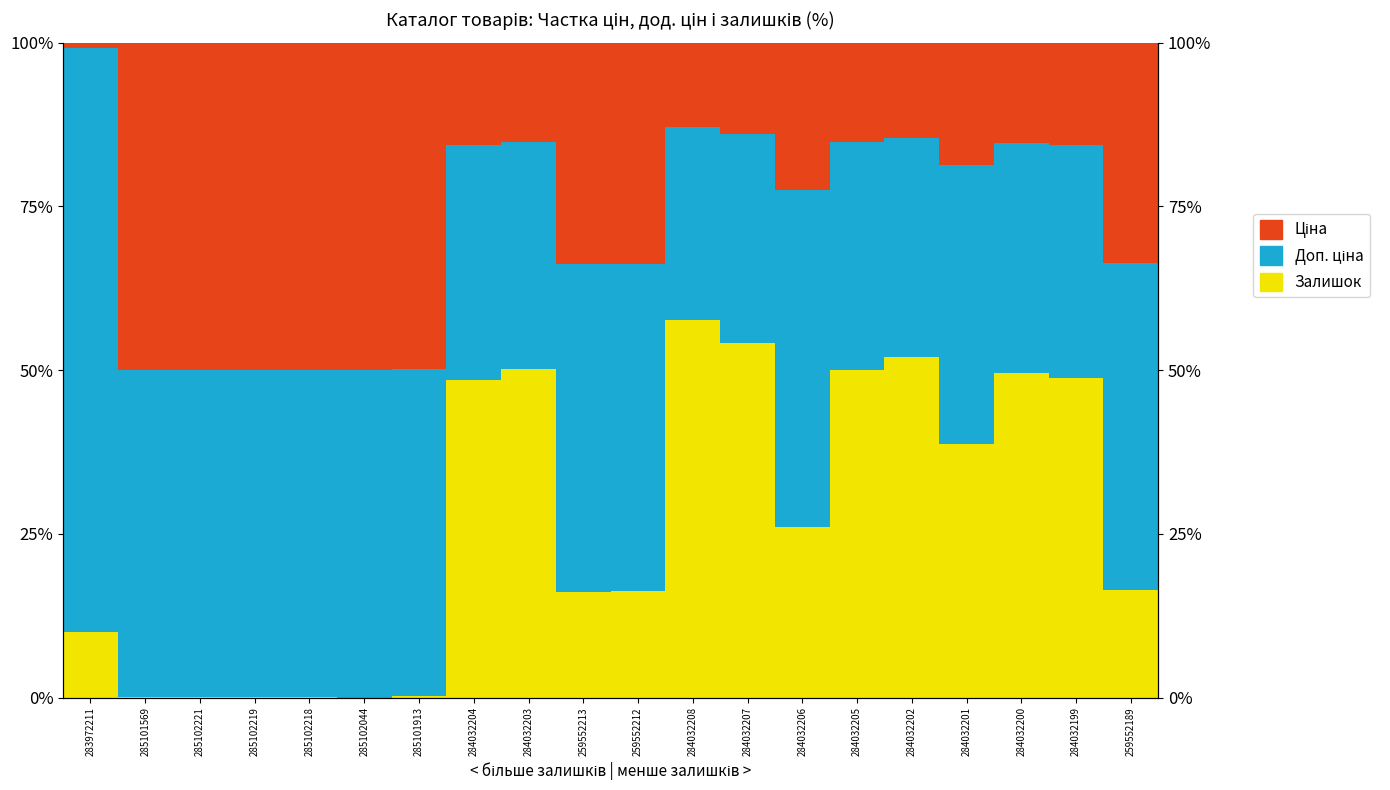

What position from the right is 285101913?

14